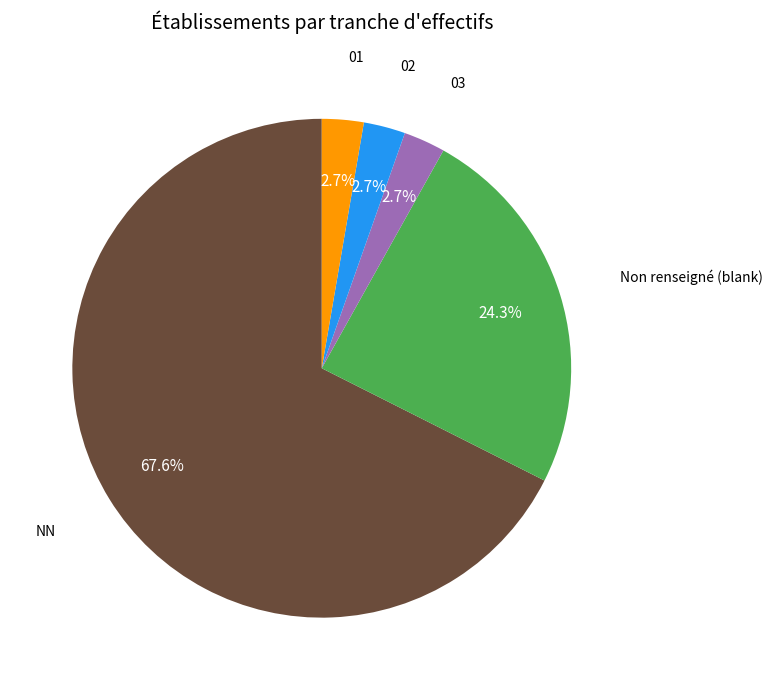

Is there any slice that represents more than half of the pie?

Yes